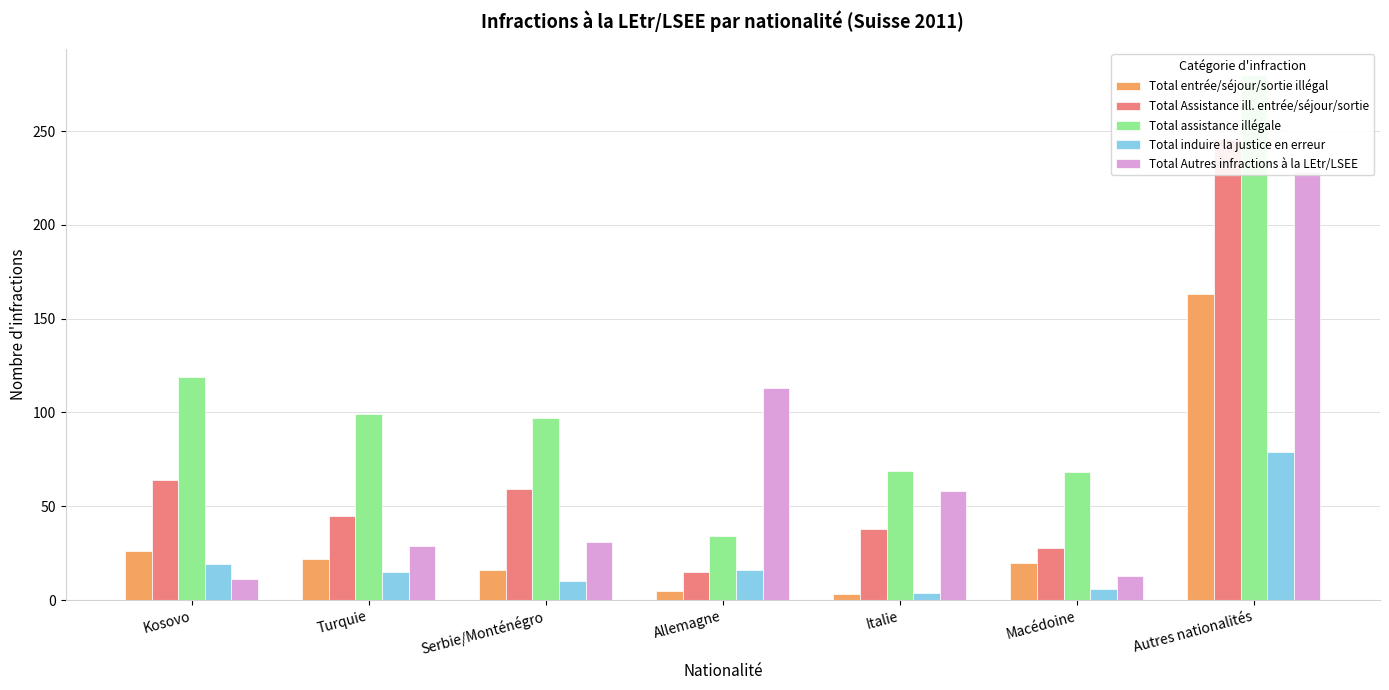

How many data points in Total assistance illégale are above 97?

3